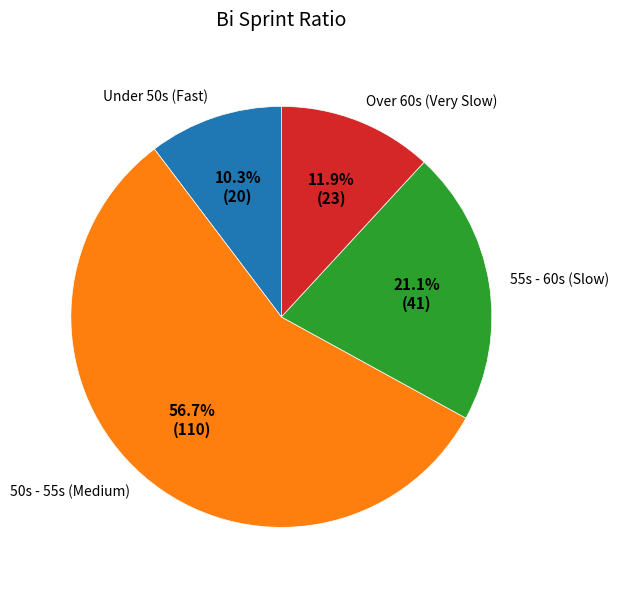

How much of the chart is everything except 55s - 60s (Slow)?

78.9%